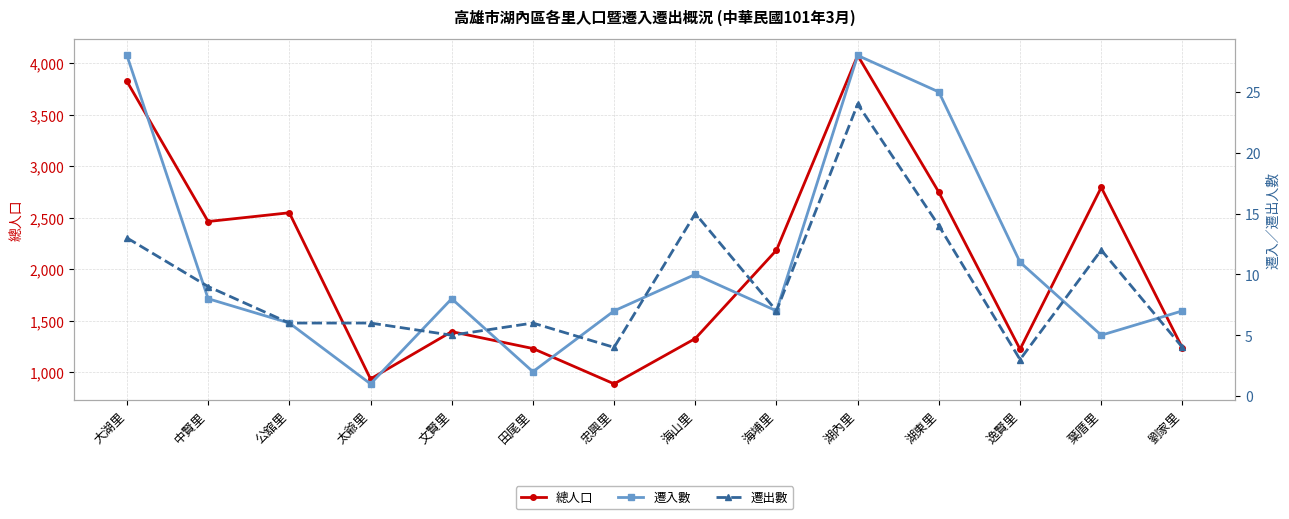

True or false: 總人口 and 遷入數 intersect in this chart.

False